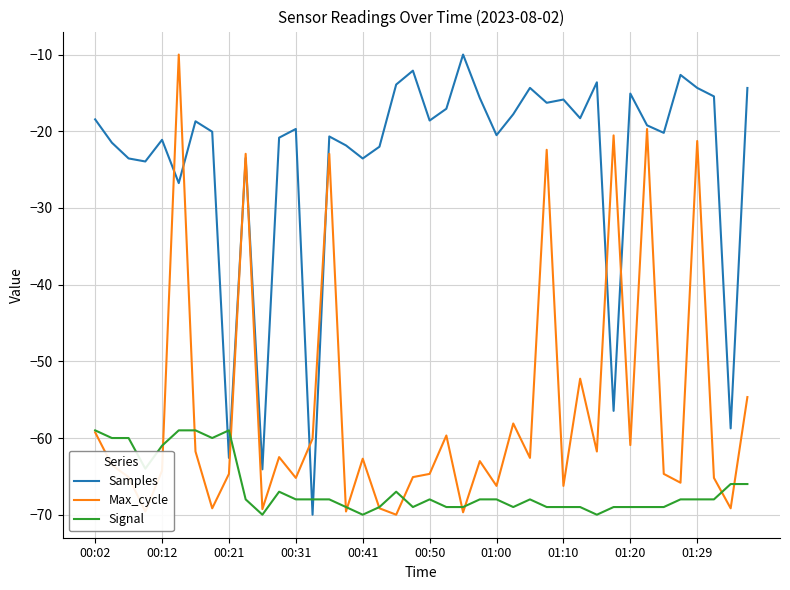

What is the difference between the second highest and minimum values in the Samples series?

57.9